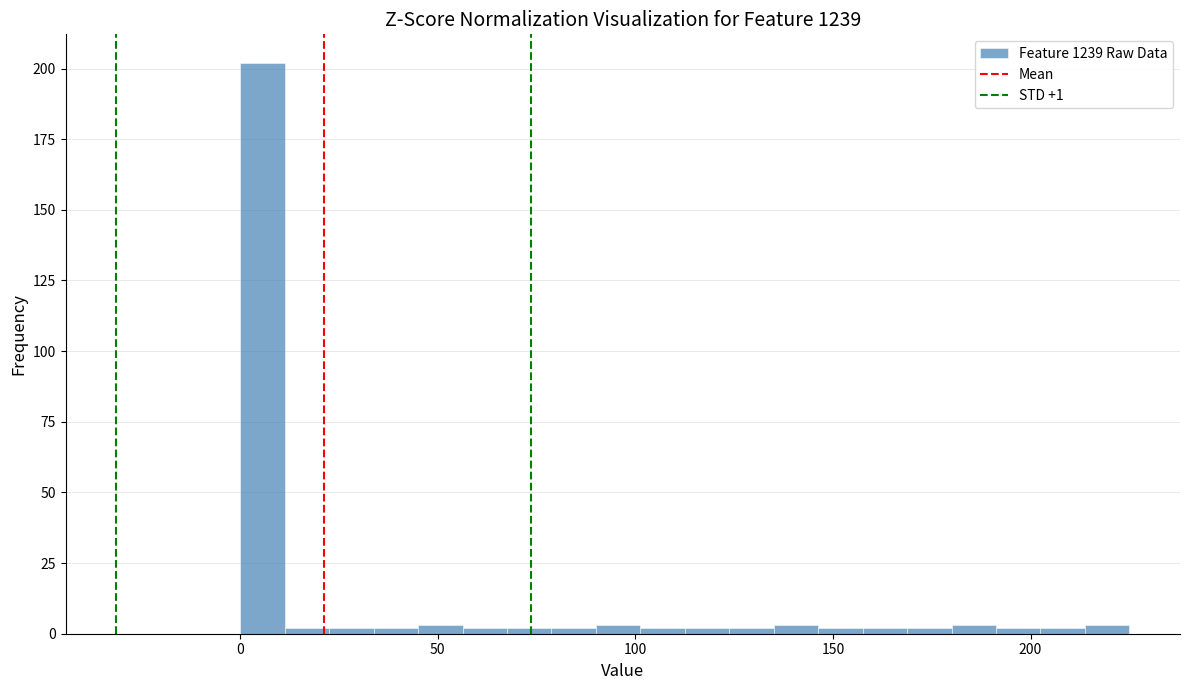

Around what value on the x-axis is the tallest bar? Give the approximate position of its centre, as read against the axis.

5